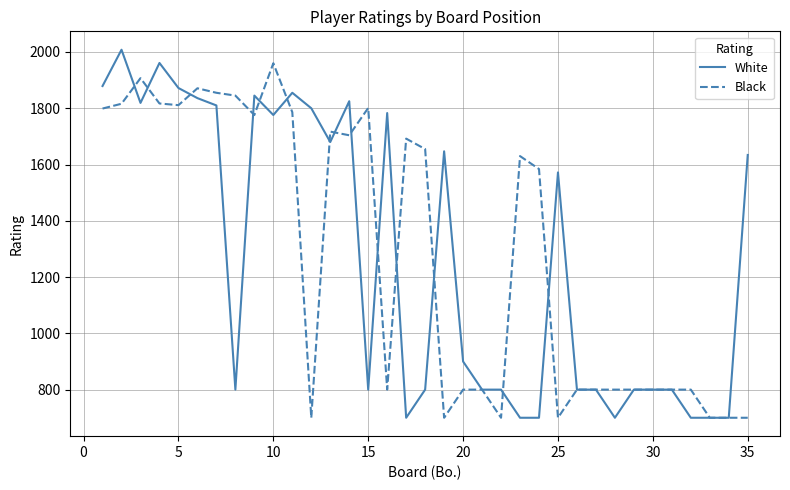

What is the smallest value displayed?

700